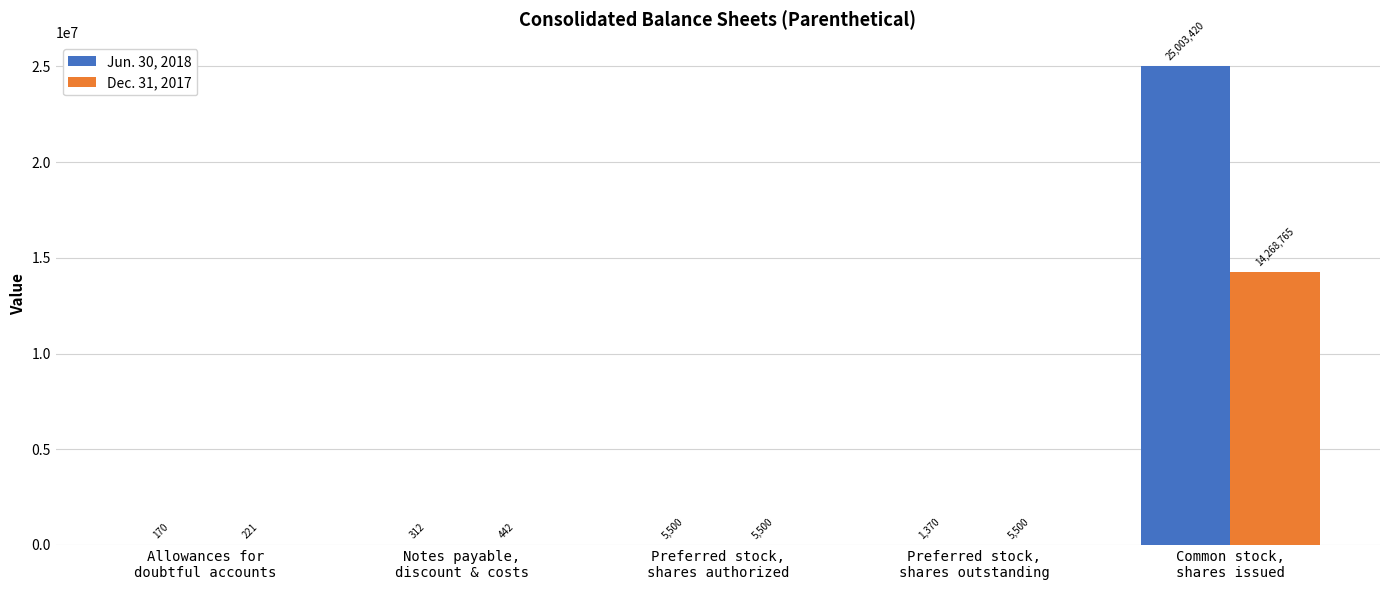

Is the value of Jun. 30, 2018 at Notes payable,
discount & costs greater than the value of Dec. 31, 2017 at Preferred stock,
shares outstanding?

No